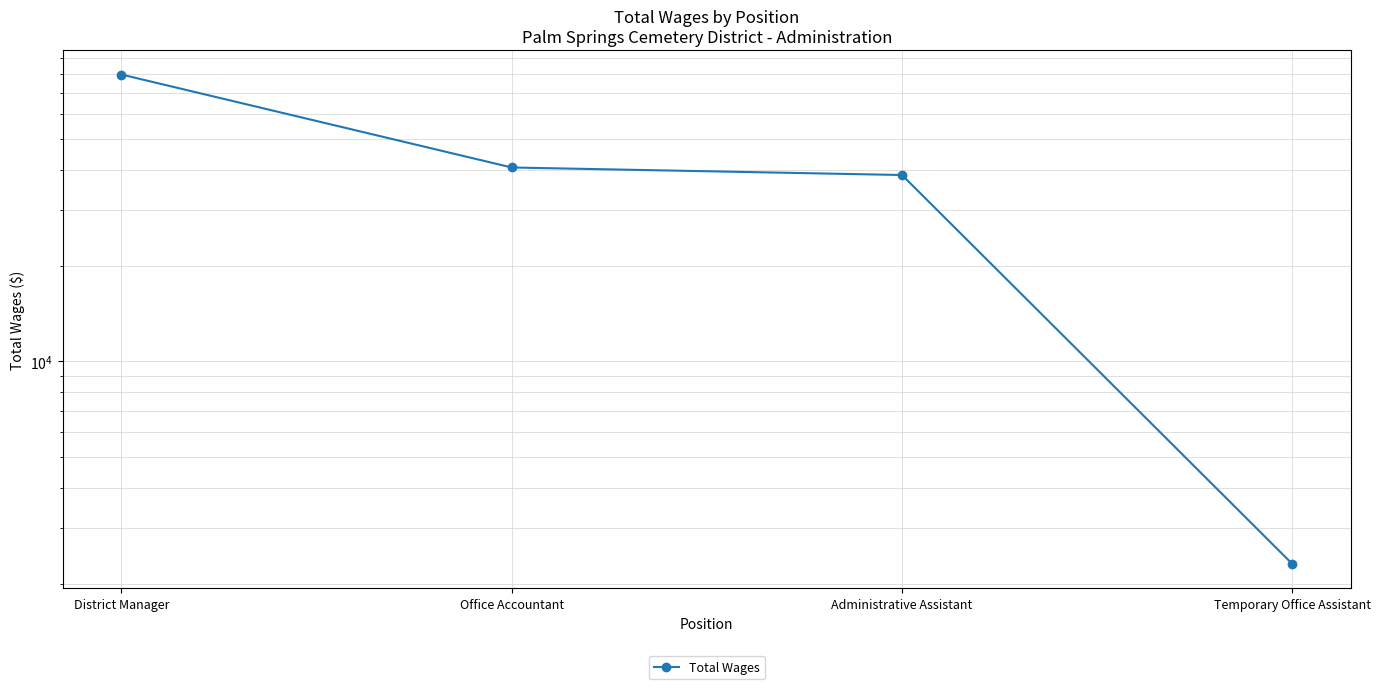

What is the change in value from Administrative Assistant to Temporary Office Assistant?

-36224